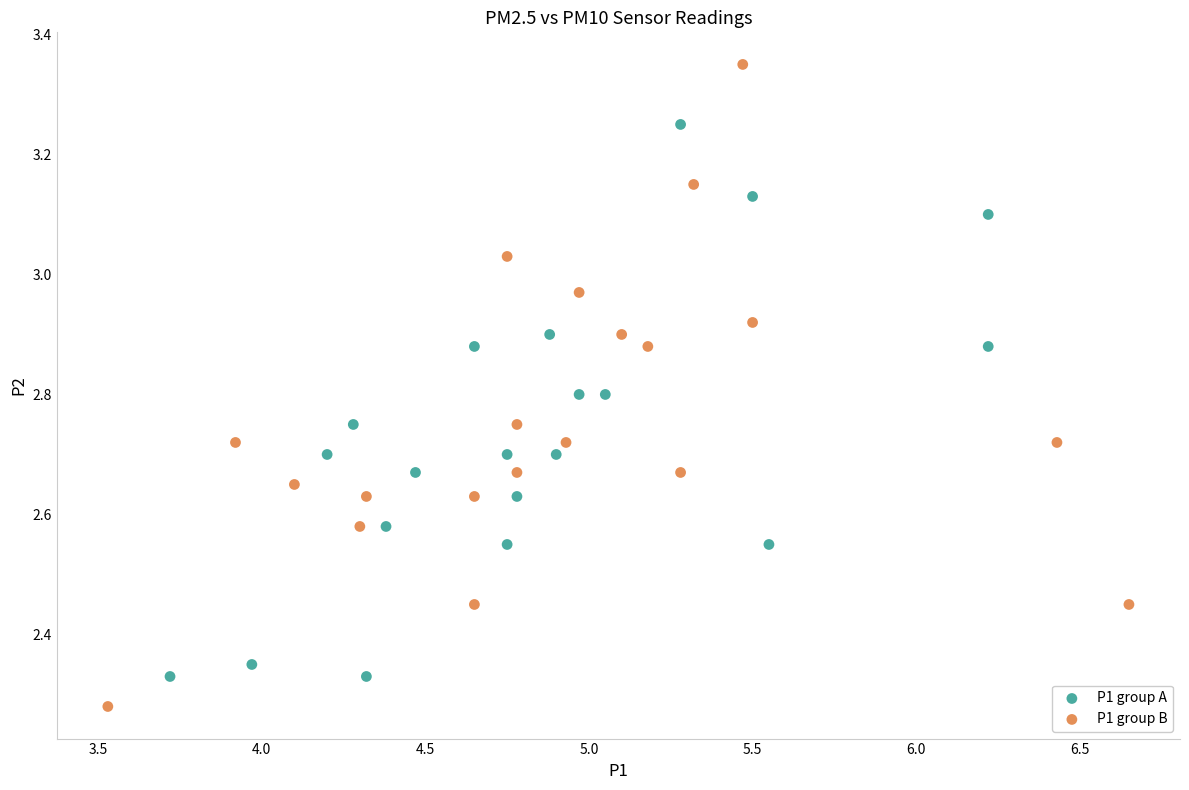

Which series contains the lowest Y value?

P1 group B